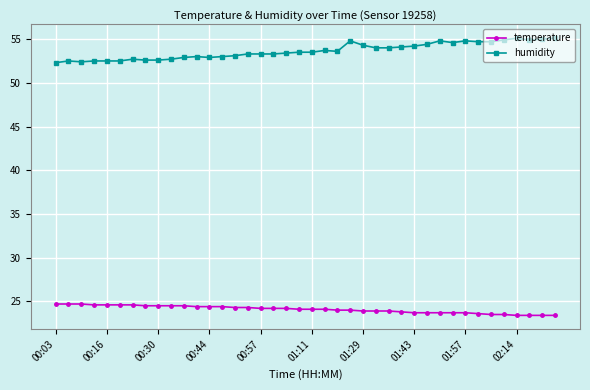

Rank the series by their maximum value, from highest to lowest.

humidity, temperature